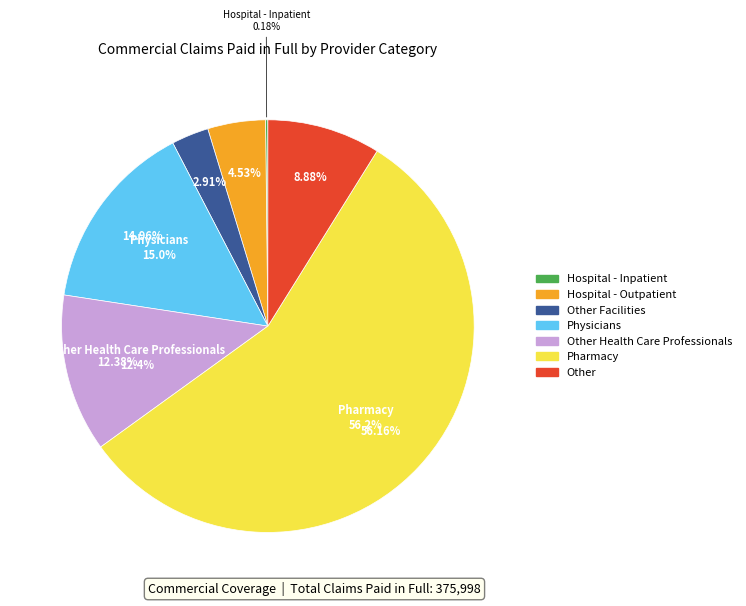

Approximately how many times larger is the value at Pharmacy compared to Hospital - Inpatient?

311.5